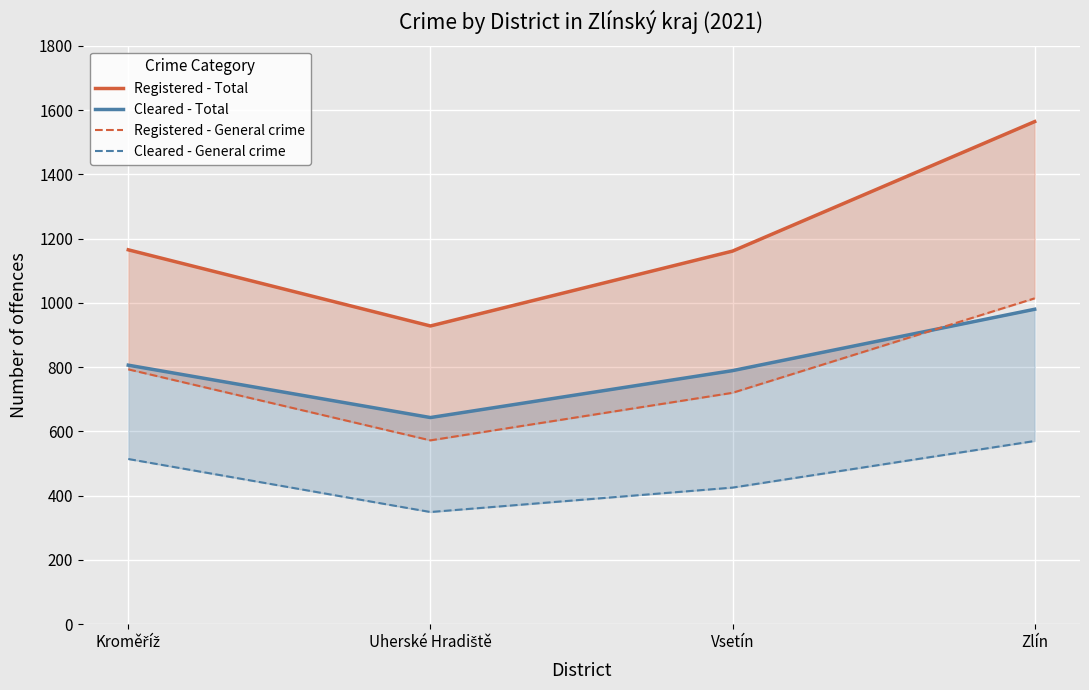

What position from the left is Kroměříž?

1